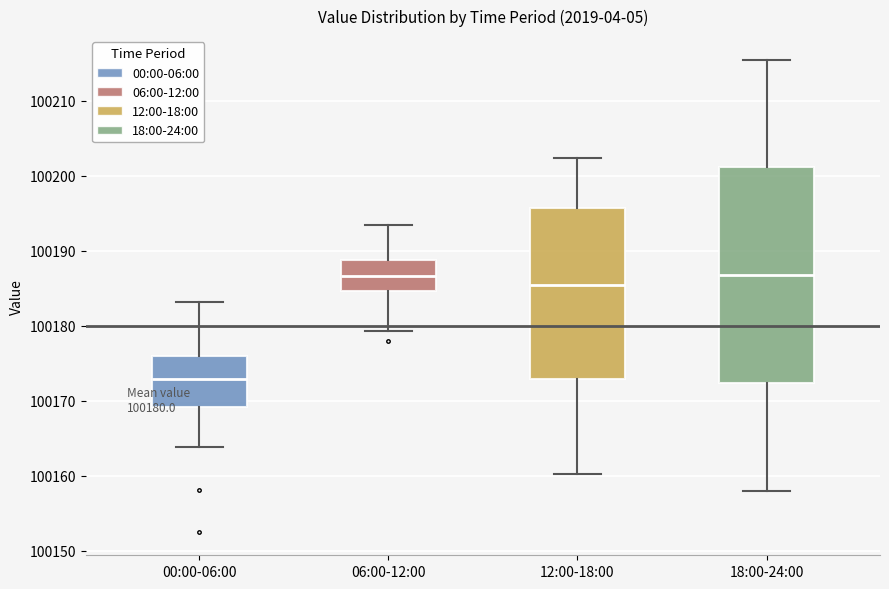

Comparing the boxes themselves (not the whiskers), which one is the tallest?

18:00-24:00